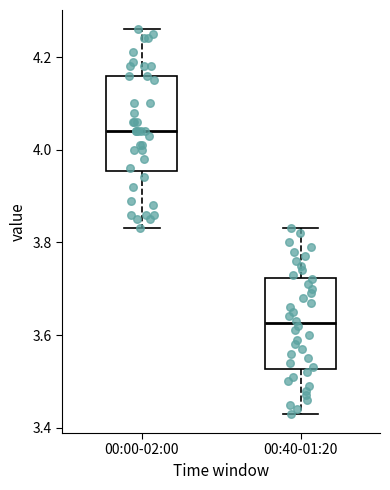

Reading left to right, transcribe this box plot: for each box, give where its median line is, the range the box spans, and where its two whiskers end, as read against the y-axis. The values are not printed on the chart, so give them approximately, as read against the axis.

00:00-02:00: median 4.04, box 3.96 to 4.16, whiskers 3.84 to 4.26
00:40-01:20: median 3.62, box 3.52 to 3.72, whiskers 3.44 to 3.84